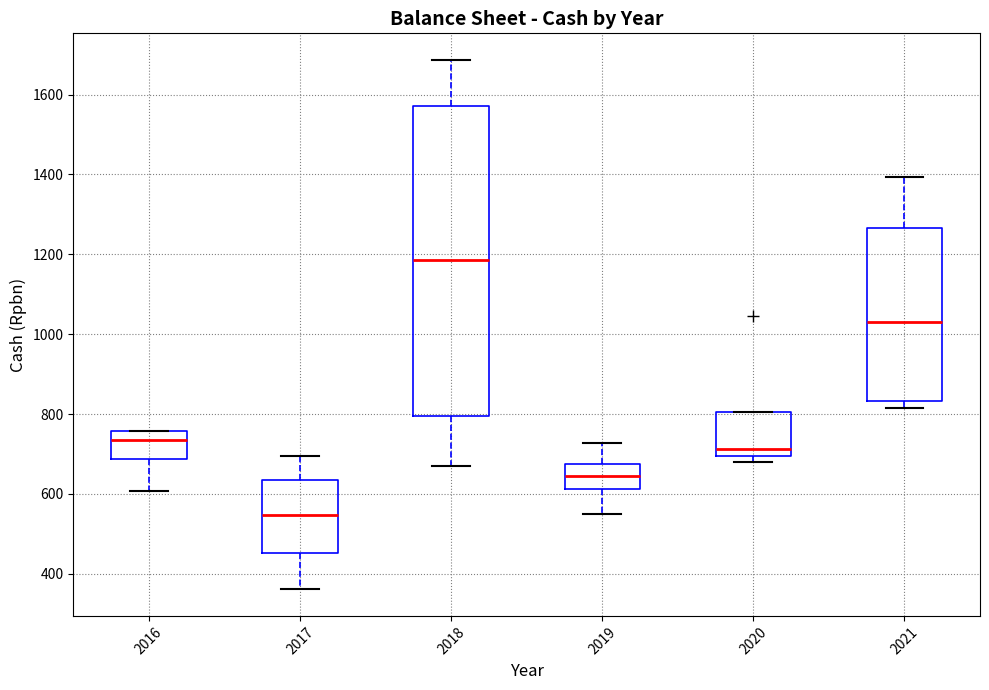

Reading left to right, read every box against the y-axis: the position of its median line, the range the box covers, and the ends of its whiskers. The values are not printed on the chart, so give them approximately, as read against the axis.

2016: median 740, box 680 to 760, whiskers 600 to 760
2017: median 540, box 460 to 640, whiskers 360 to 700
2018: median 1180, box 800 to 1580, whiskers 680 to 1680
2019: median 640, box 620 to 680, whiskers 540 to 720
2020: median 720, box 700 to 800, whiskers 680 to 800
2021: median 1040, box 840 to 1260, whiskers 820 to 1400